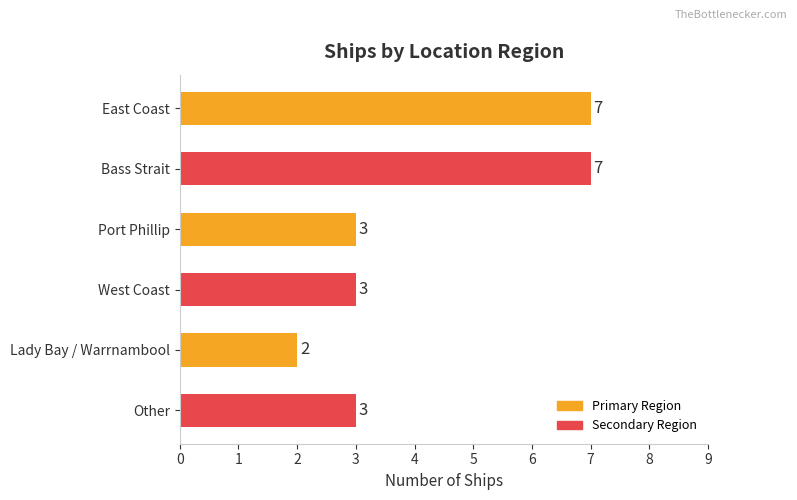

The chart shows a value of 7 at East Coast. True or false?

True